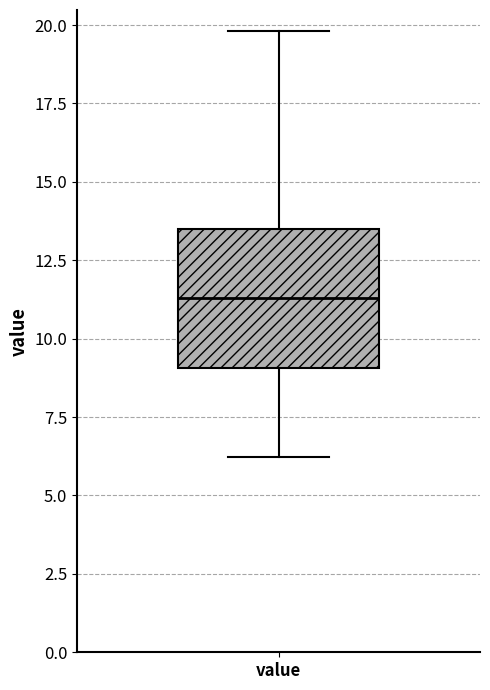

Where is the lower edge of the box for value on the y-axis? The values are not printed on the chart, so give them approximately, as read against the axis.

9.0